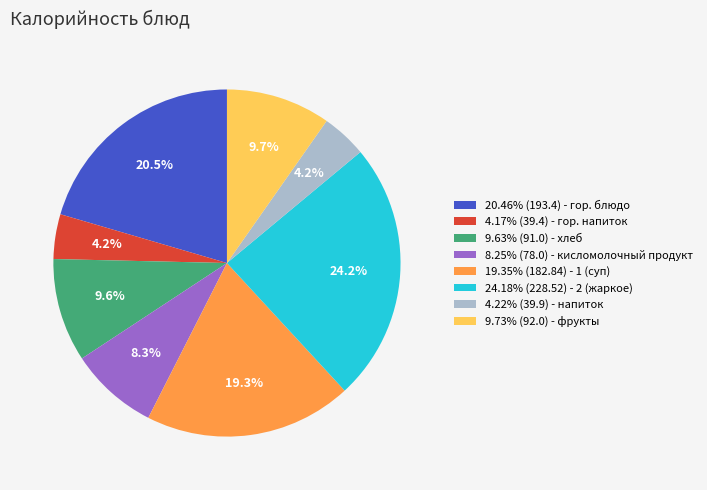

Is 8.25% (78.0) - кисломолочный продукт the majority of the pie?

No